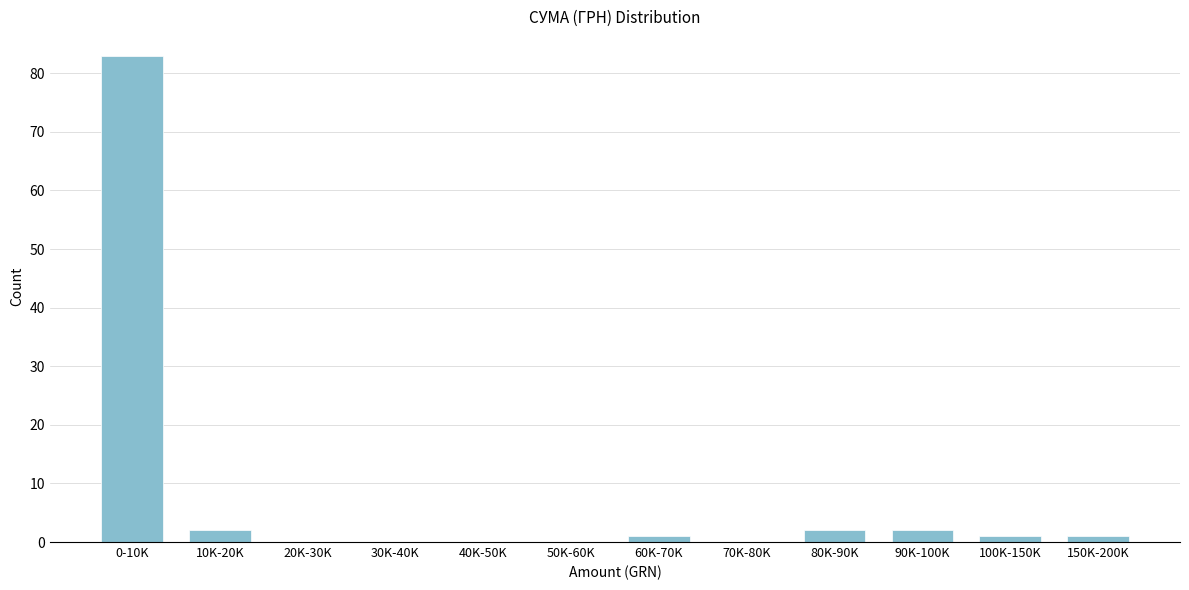

Reading left to right, extract all data points from this chart.

0-10K=83	10K-20K=2	20K-30K=0	30K-40K=0	40K-50K=0	50K-60K=0	60K-70K=1	70K-80K=0	80K-90K=2	90K-100K=2	100K-150K=1	150K-200K=1